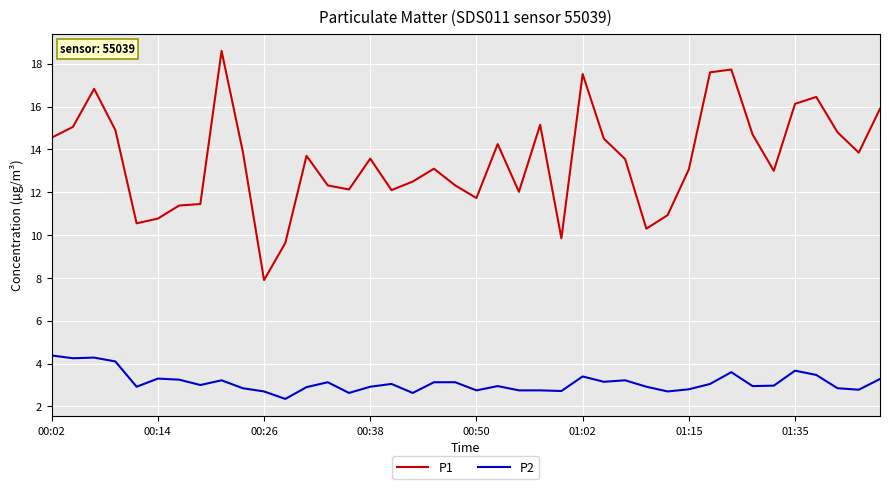

How many series are shown in this chart?

2